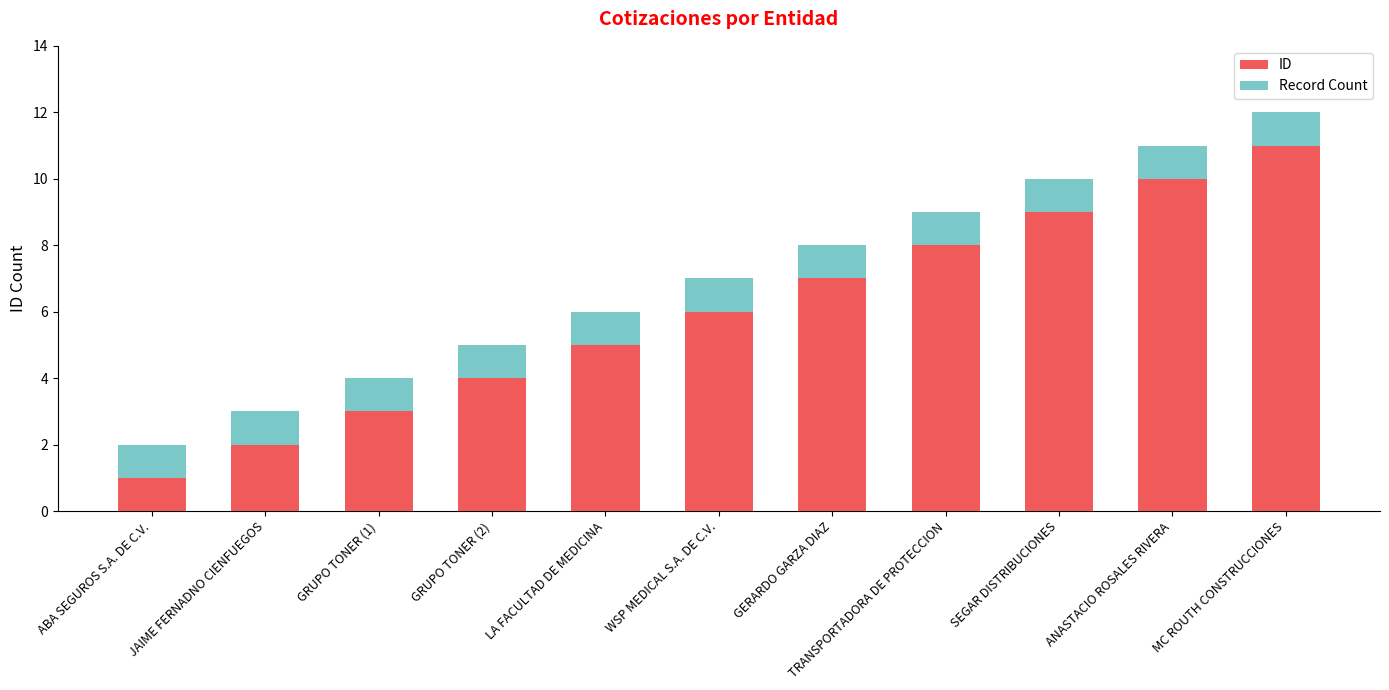

The value of ID at GERARDO GARZA DIAZ is 2. True or false?

False